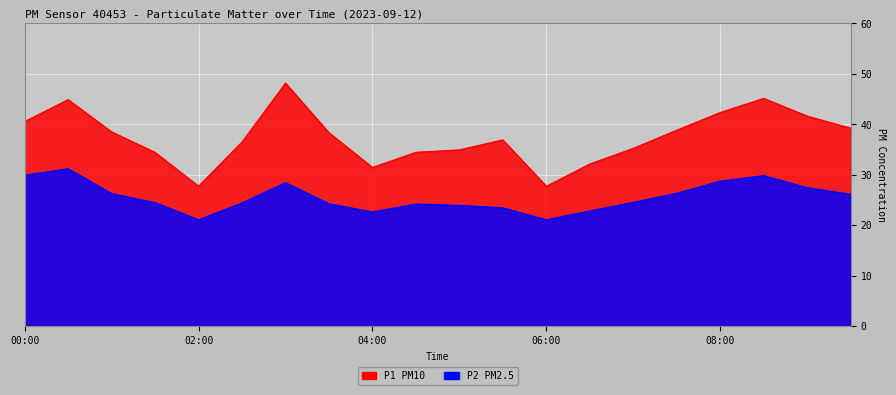

At 07:00, list the series in order from largest to smallest.

P1, P2